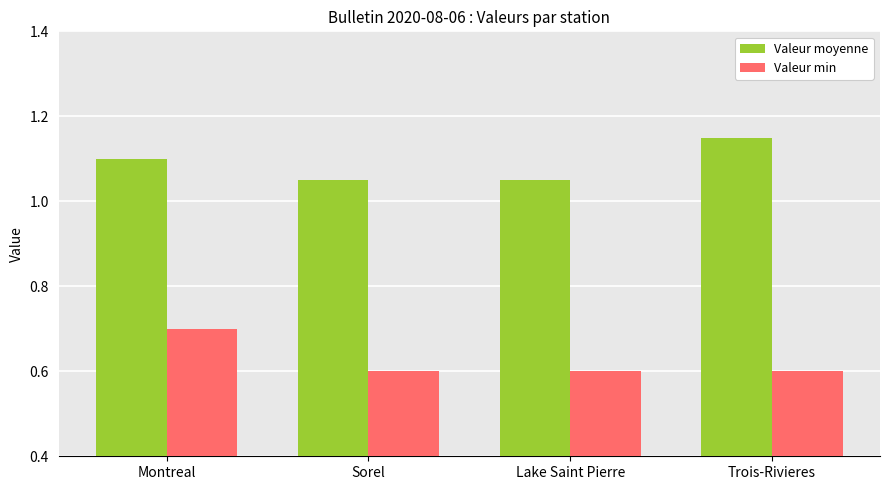

Which series changed the most between Montreal and Lake Saint Pierre?

Valeur min